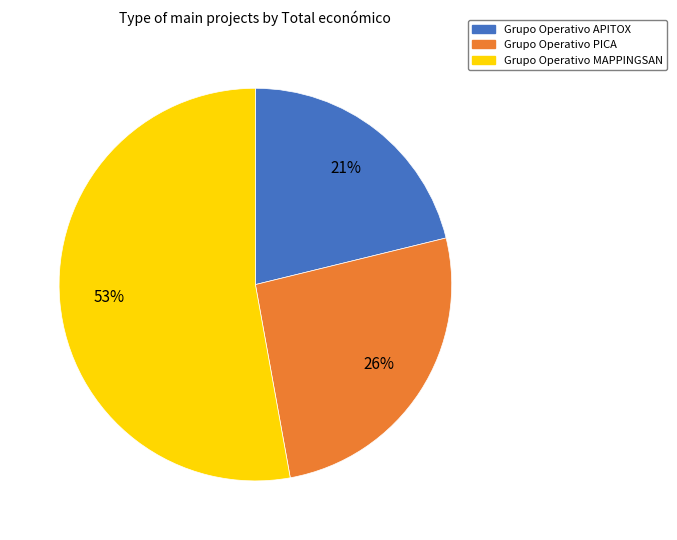

The Grupo Operativo APITOX slice represents 33% of the pie. True or false?

False